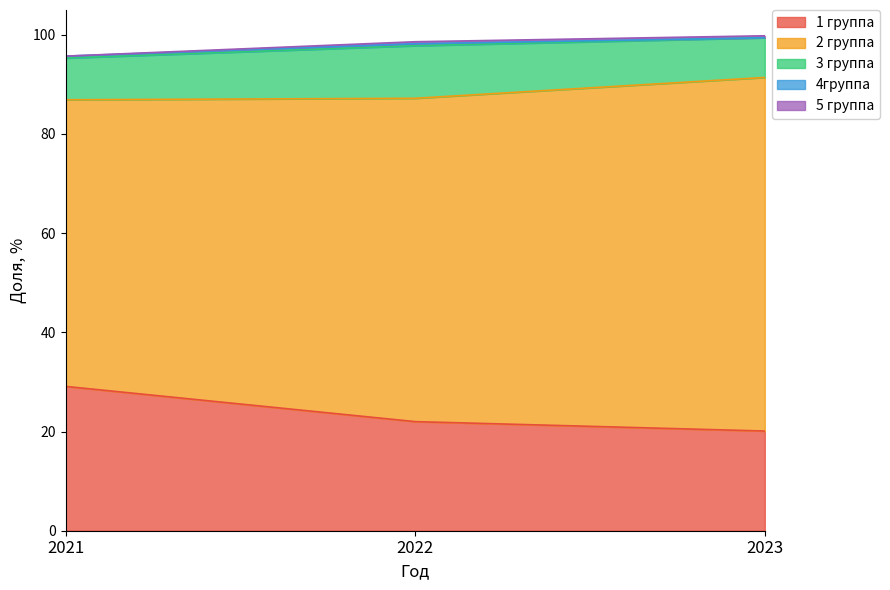

What is the difference between the second highest and minimum values in the 1 группа series?

1.9